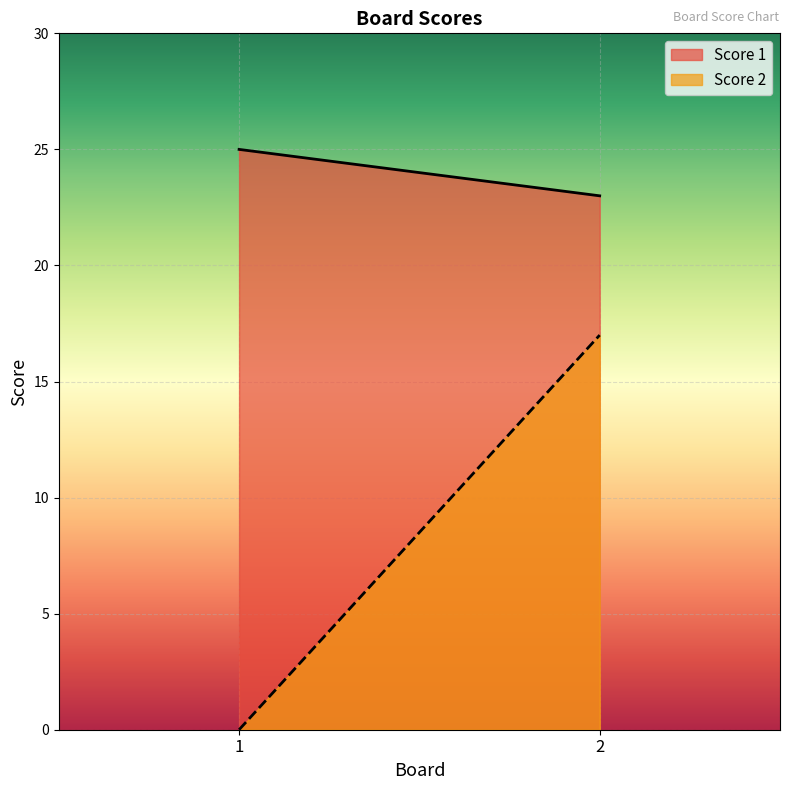

What are all the series names shown in the legend?

Score 1, Score 2